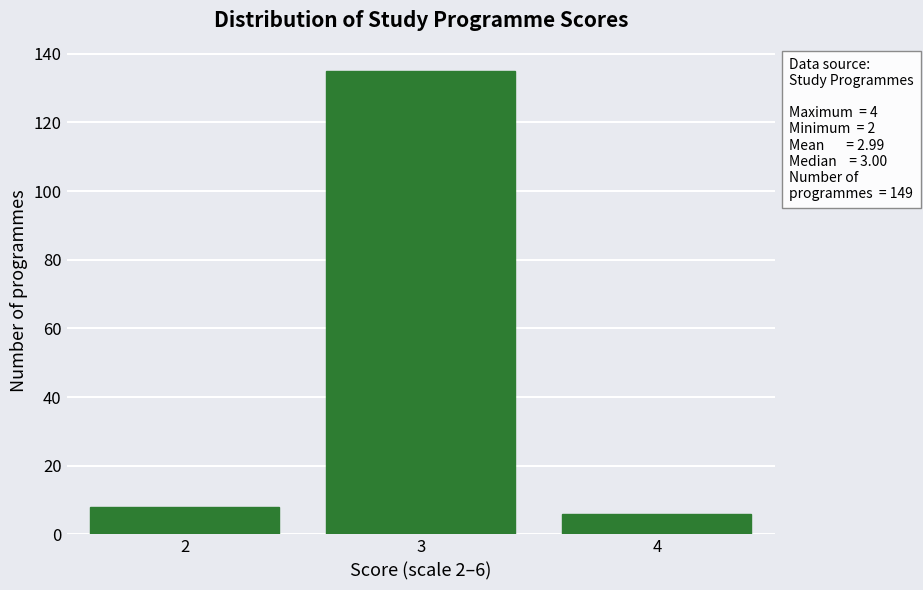

Which range on the x-axis has the tallest bar?

2.5 to 3.5